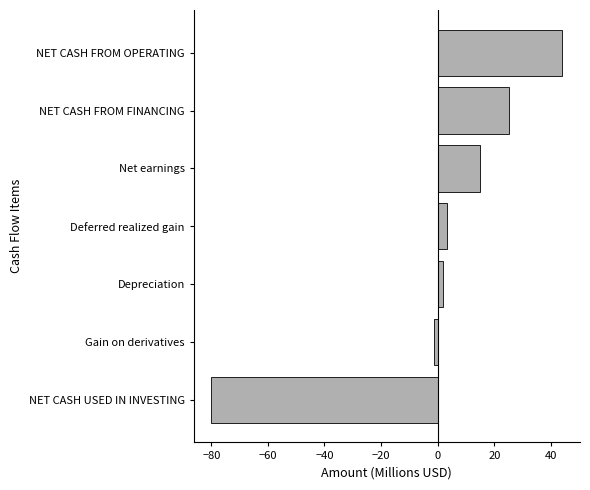

List the labels in order of value, smallest first.

NET CASH USED IN INVESTING, Gain on derivatives, Depreciation, Deferred realized gain, Net earnings, NET CASH FROM FINANCING, NET CASH FROM OPERATING